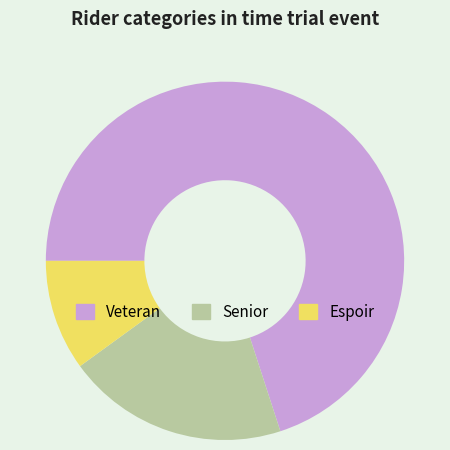

How many segments does this pie chart have?

3